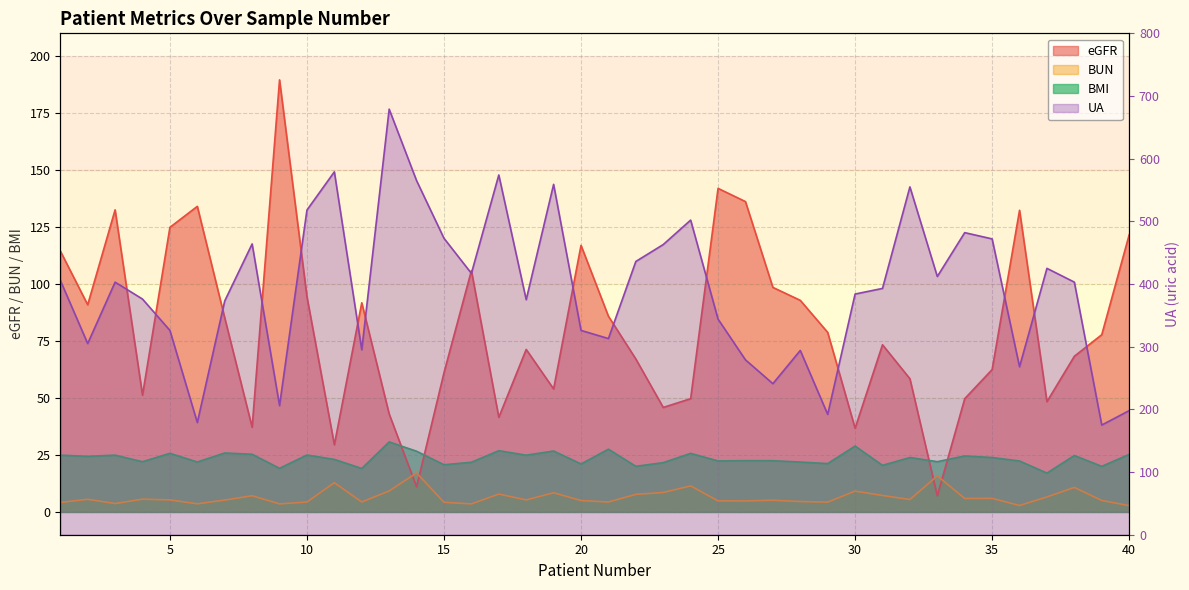

Is the value of BUN line at 14 greater than the value of BMI line at 35?

No